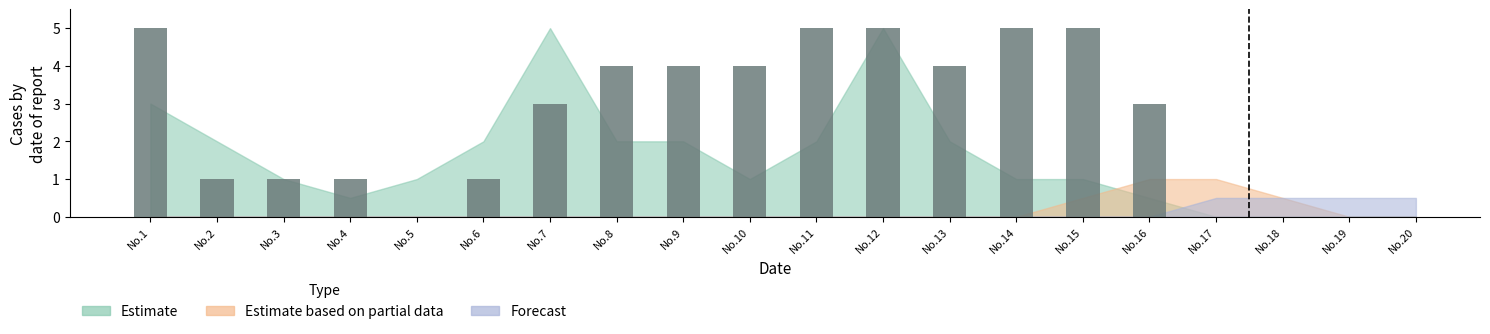

What is the greatest value displayed?

5